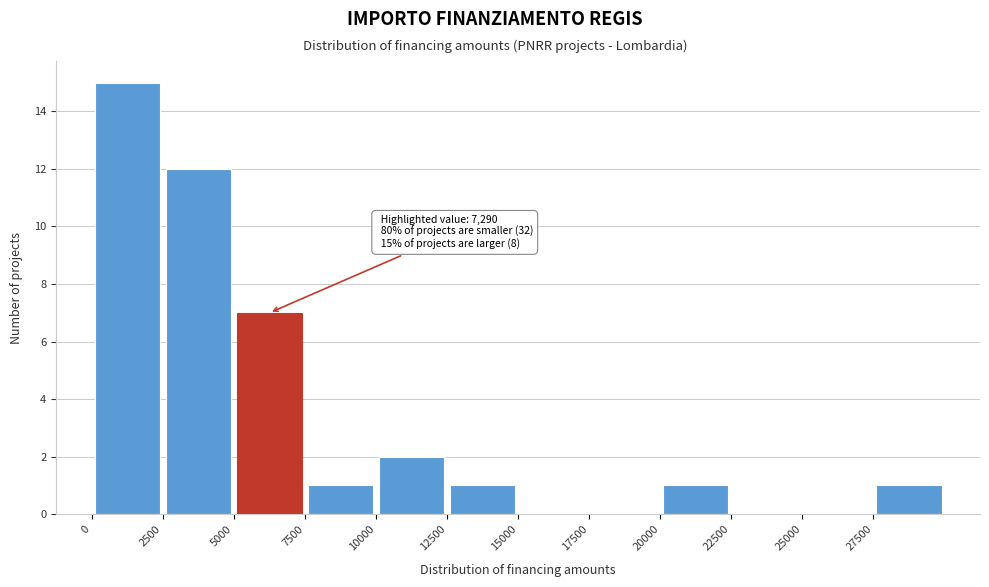

Over which range of the x-axis is the bar tallest?

0 to 2500